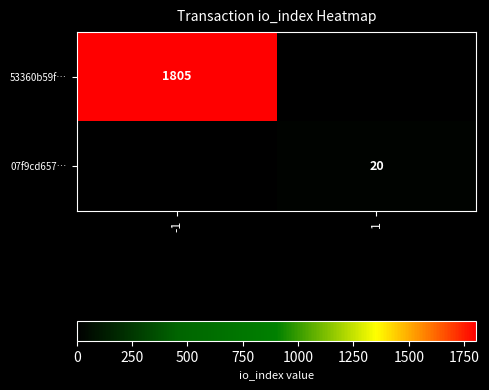

True or false: 07f9cd657… has a value of 33 at 1.

False